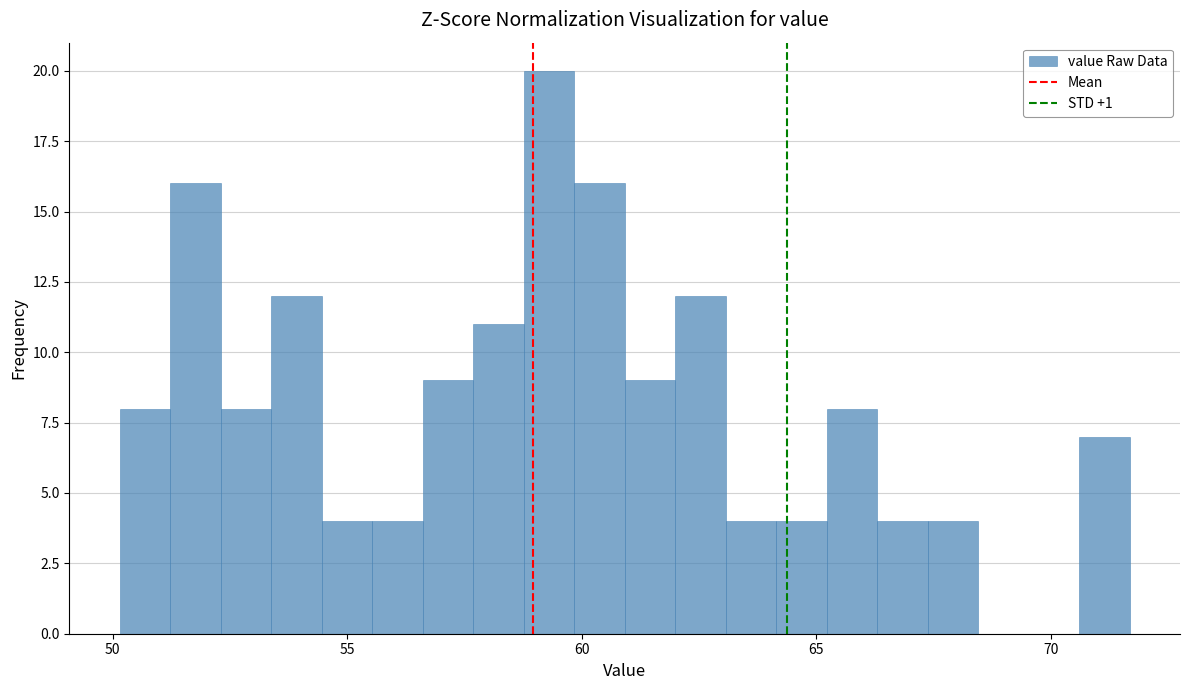

Read against the x-axis, roughly where is the centre of the tallest bar?

59.5